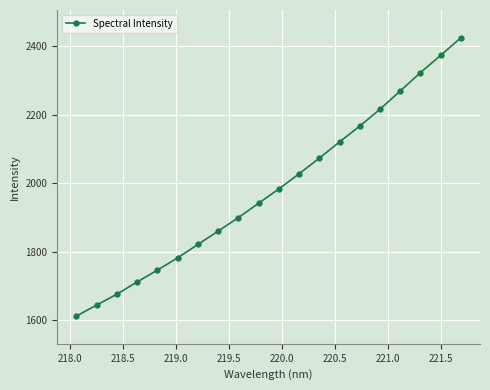

What is the maximum value shown in the chart?

2424.6